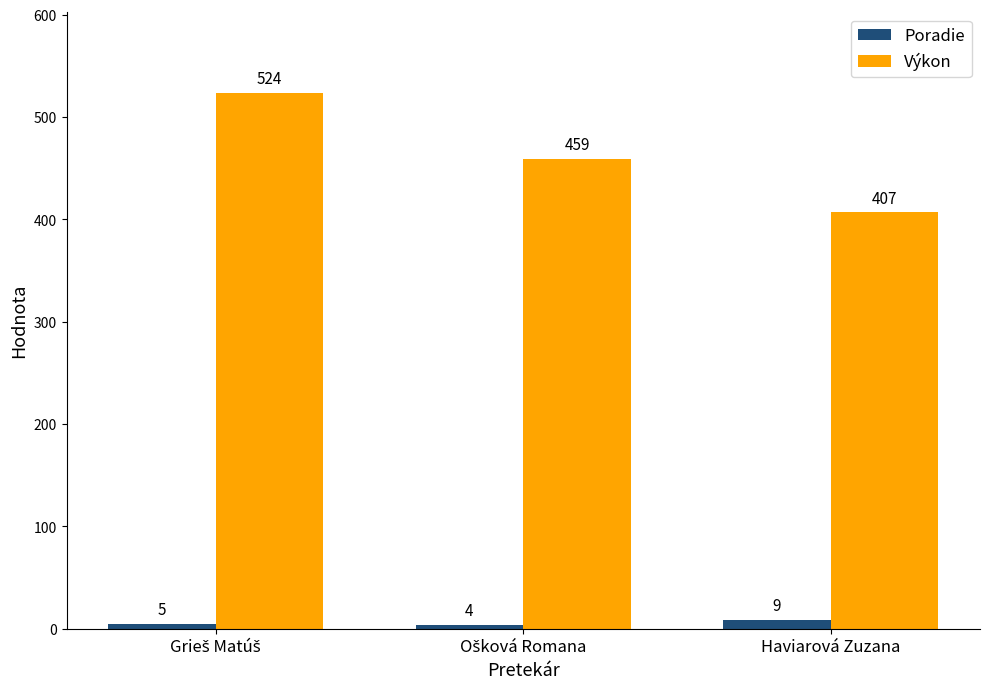

What is the sum of all Výkon values?

1390